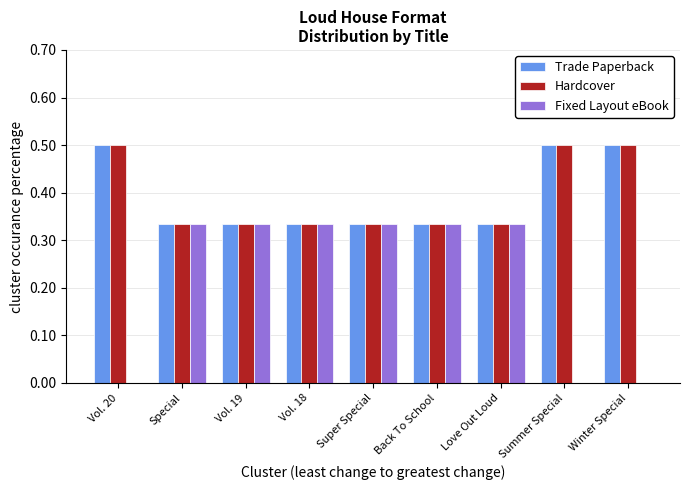

Is the value of Hardcover at Summer Special greater than the value of Fixed Layout eBook at Vol. 18?

Yes